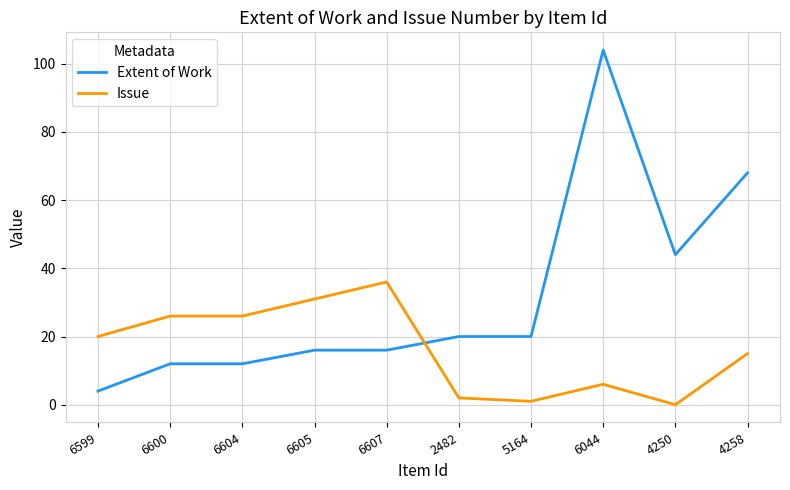

Which series changed the most between 6599 and 6607?

Issue